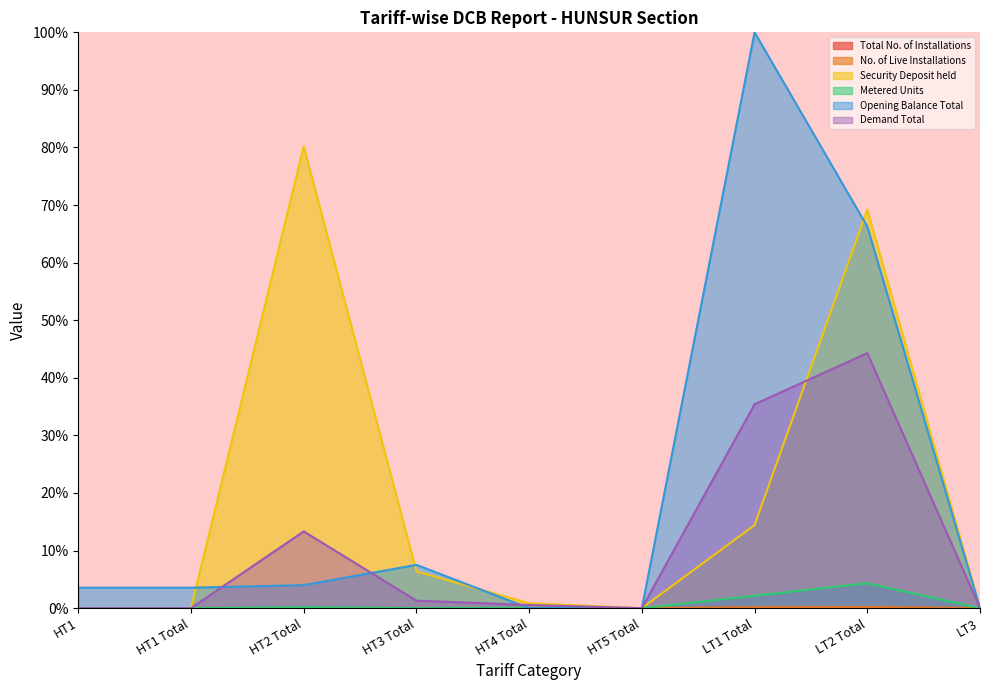

At how many categories does at least one series exceed 78?

2